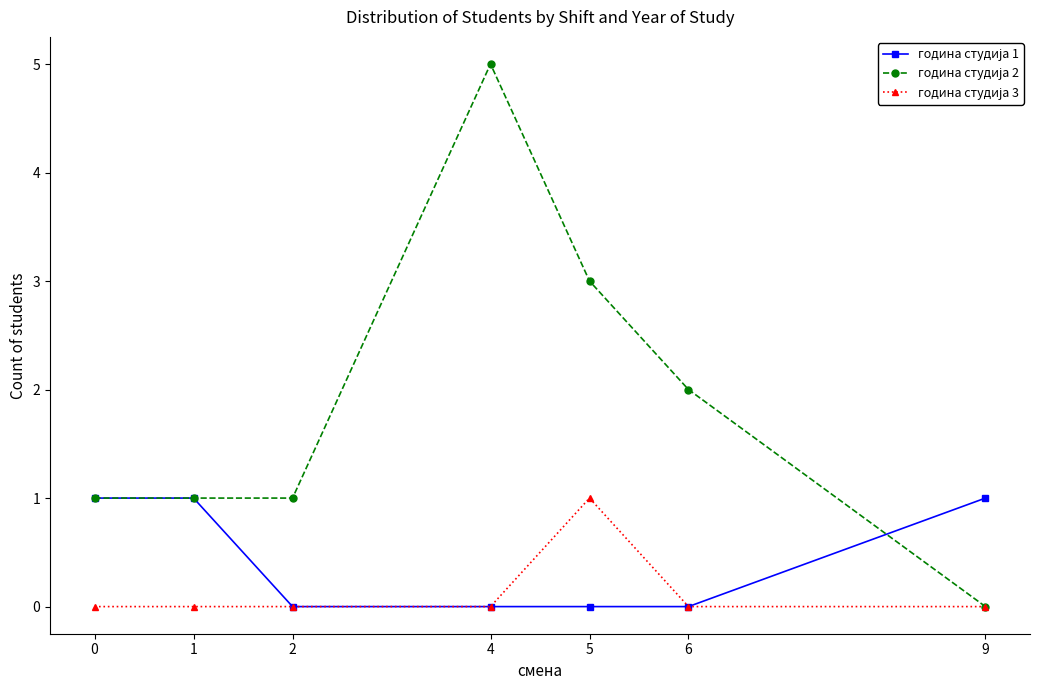

At which category is the sum across all series the highest?

4